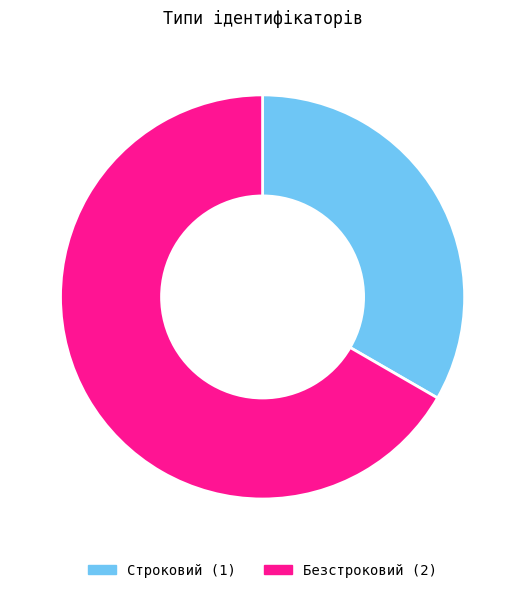

Is the sum of Безстроковий and Строковий greater than half?

Yes